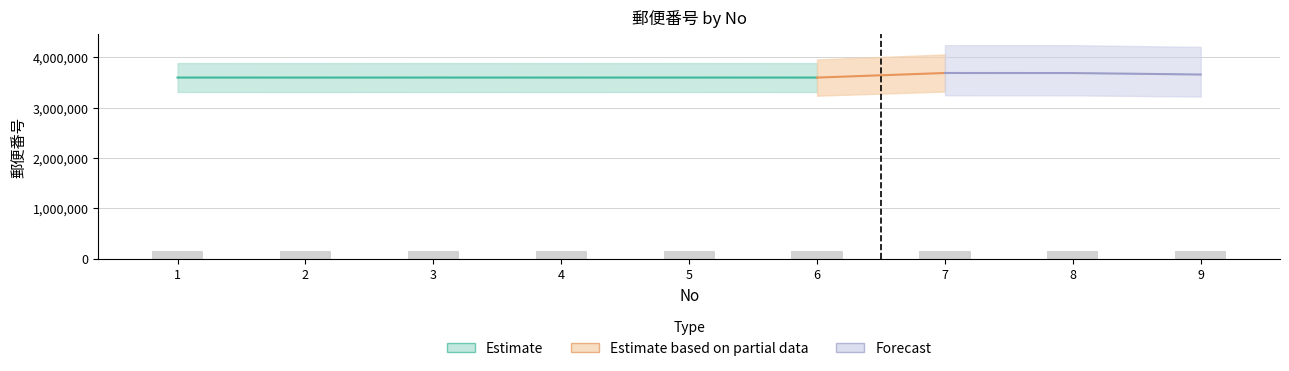

How many bars are there in total?

9